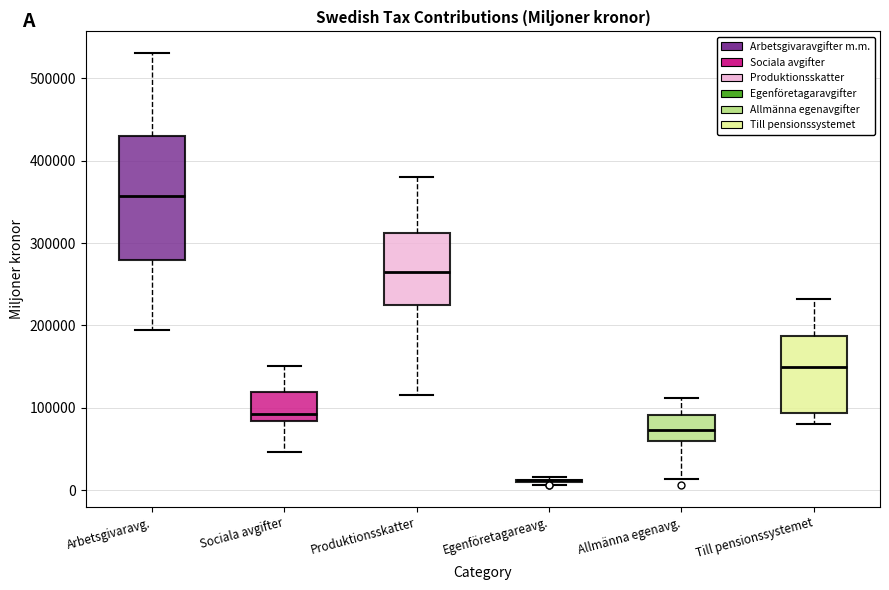

Reading left to right, transcribe this box plot: for each box, give where its median line is, the range the box spans, and where its two whiskers end, as read against the y-axis. The values are not printed on the chart, so give them approximately, as read against the axis.

Arbetsgivaravg.: median 360000, box 280000 to 430000, whiskers 190000 to 530000
Sociala avgifter: median 90000, box 80000 to 120000, whiskers 50000 to 150000
Produktionsskatter: median 260000, box 220000 to 310000, whiskers 120000 to 380000
Egenföretagareavg.: box collapsed to a line at 10000, whiskers 10000 to 20000
Allmänna egenavg.: median 70000, box 60000 to 90000, whiskers 10000 to 110000
Till pensionssystemet: median 150000, box 90000 to 190000, whiskers 80000 to 230000